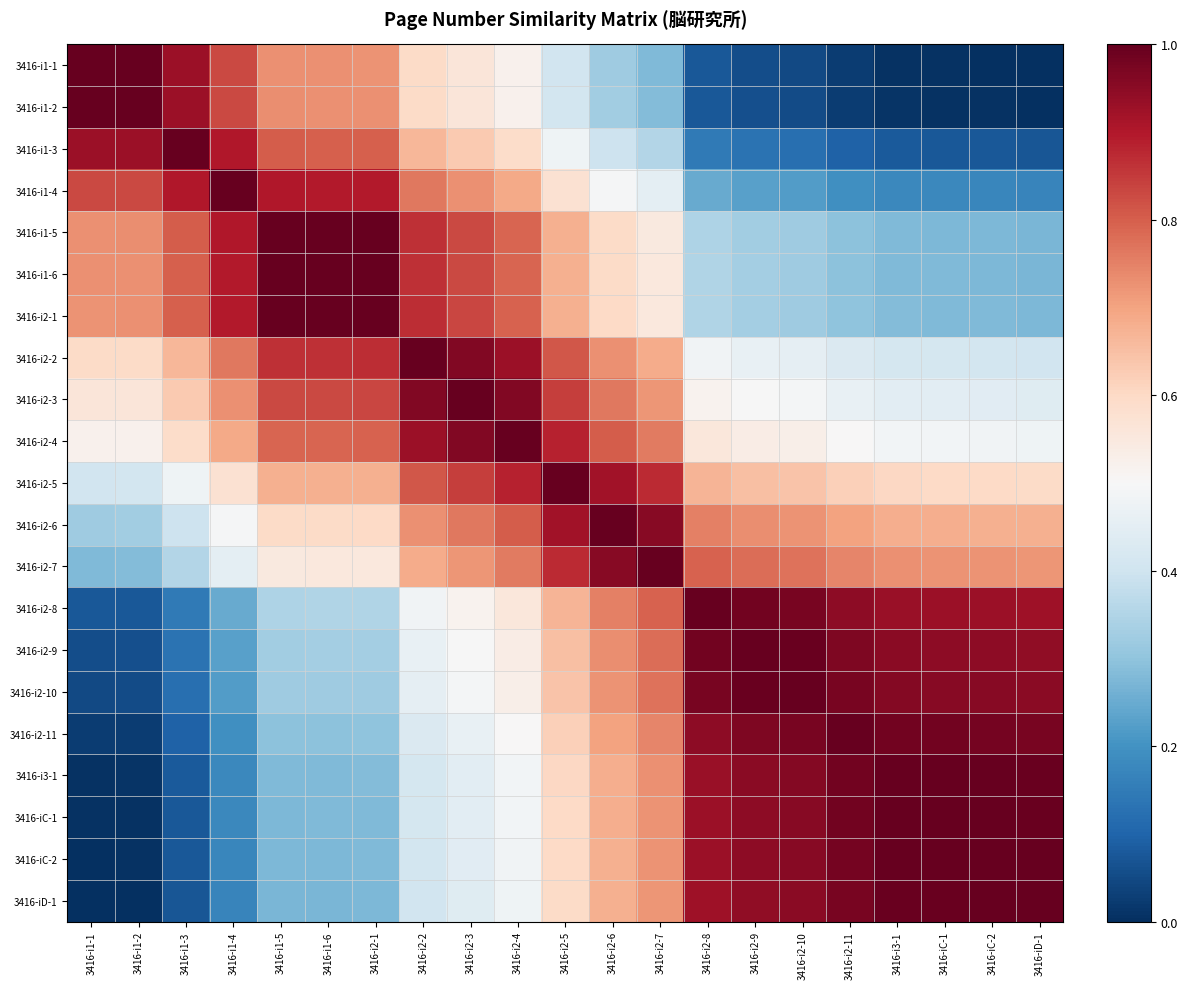

What is the spread (max minus min) of values at 3416-iC-1?

1.0